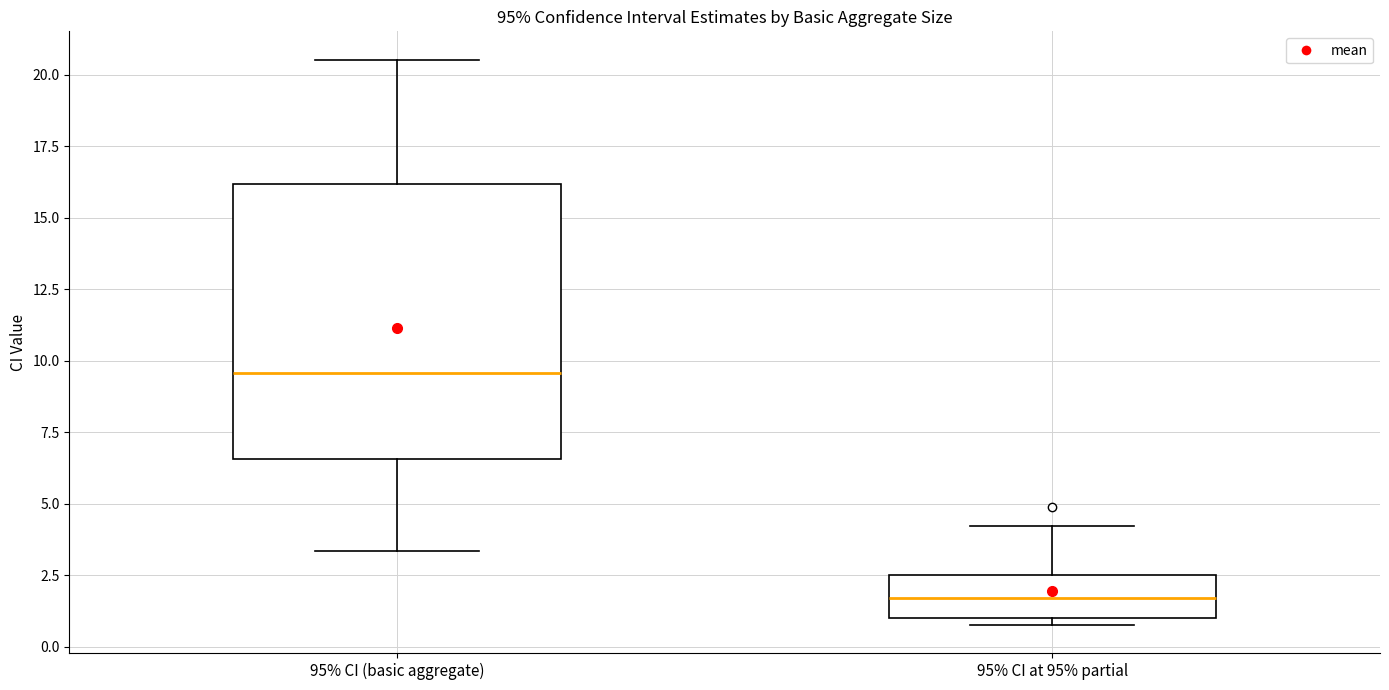

Where is the upper edge of the box for 95% CI at 95% partial on the y-axis? The values are not printed on the chart, so give them approximately, as read against the axis.

2.5